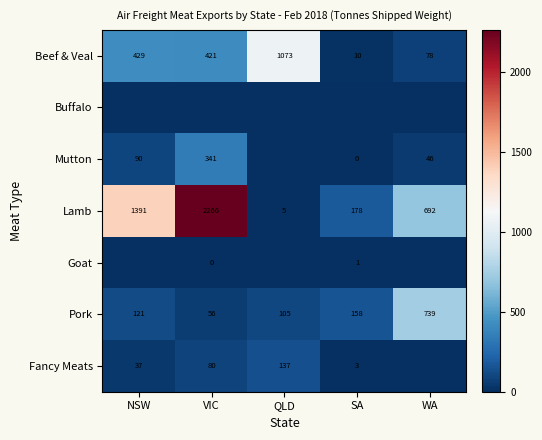

Between QLD and SA, which is larger?

QLD